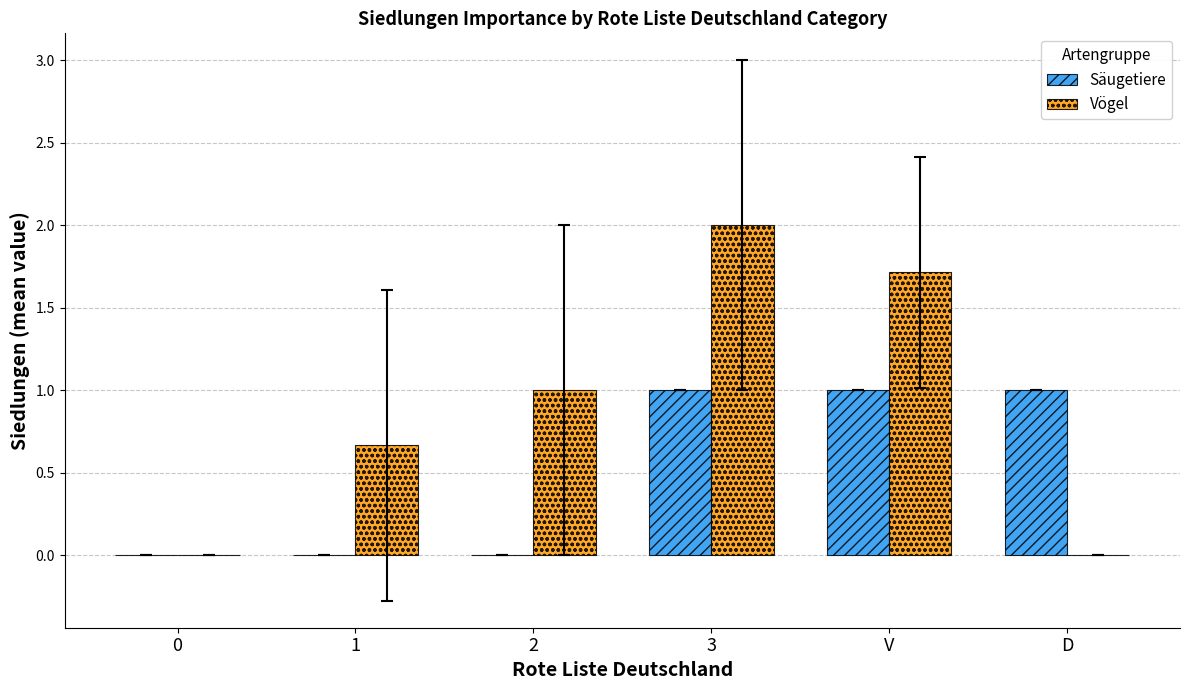

What is the sum of all Säugetiere values?

3.0